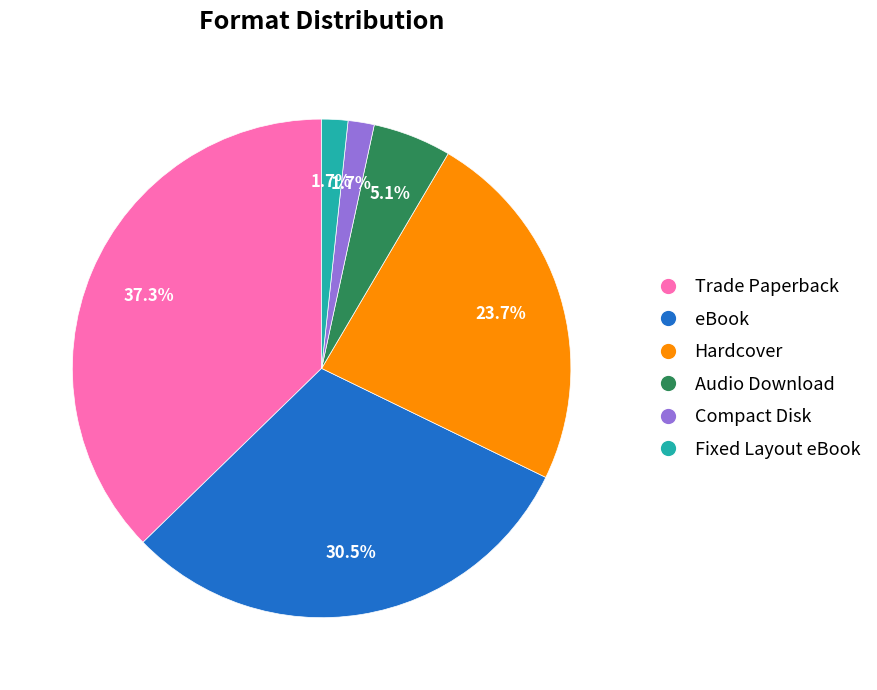

To the nearest percent, what is the difference between the eBook and Hardcover slice percentages?

7%